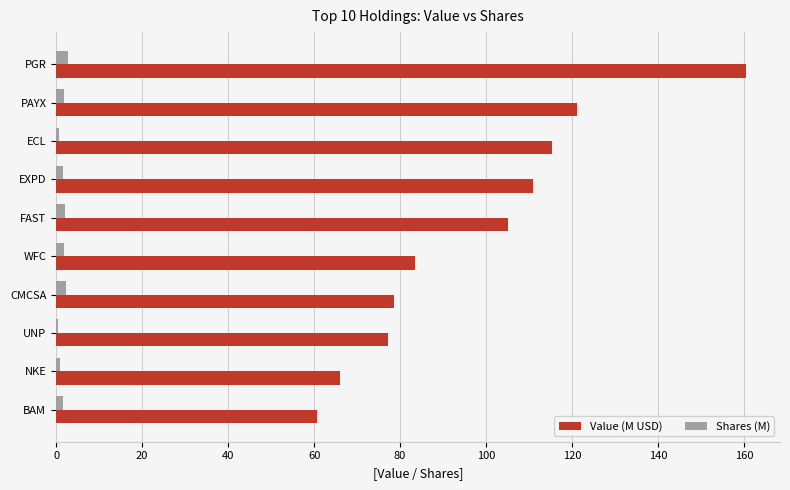

At CMCSA, list the series in order from smallest to largest.

Shares (M), Value (M USD)